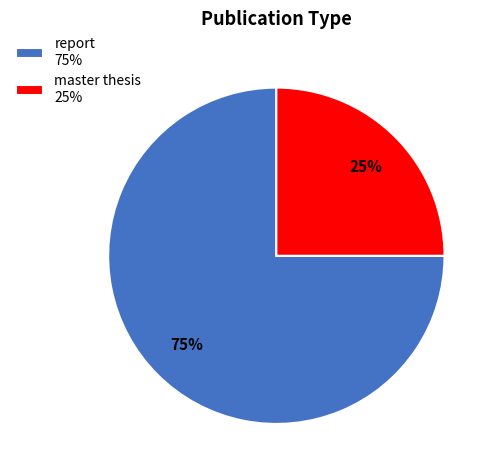

Is it true that report 75% is 75% of the pie?

True